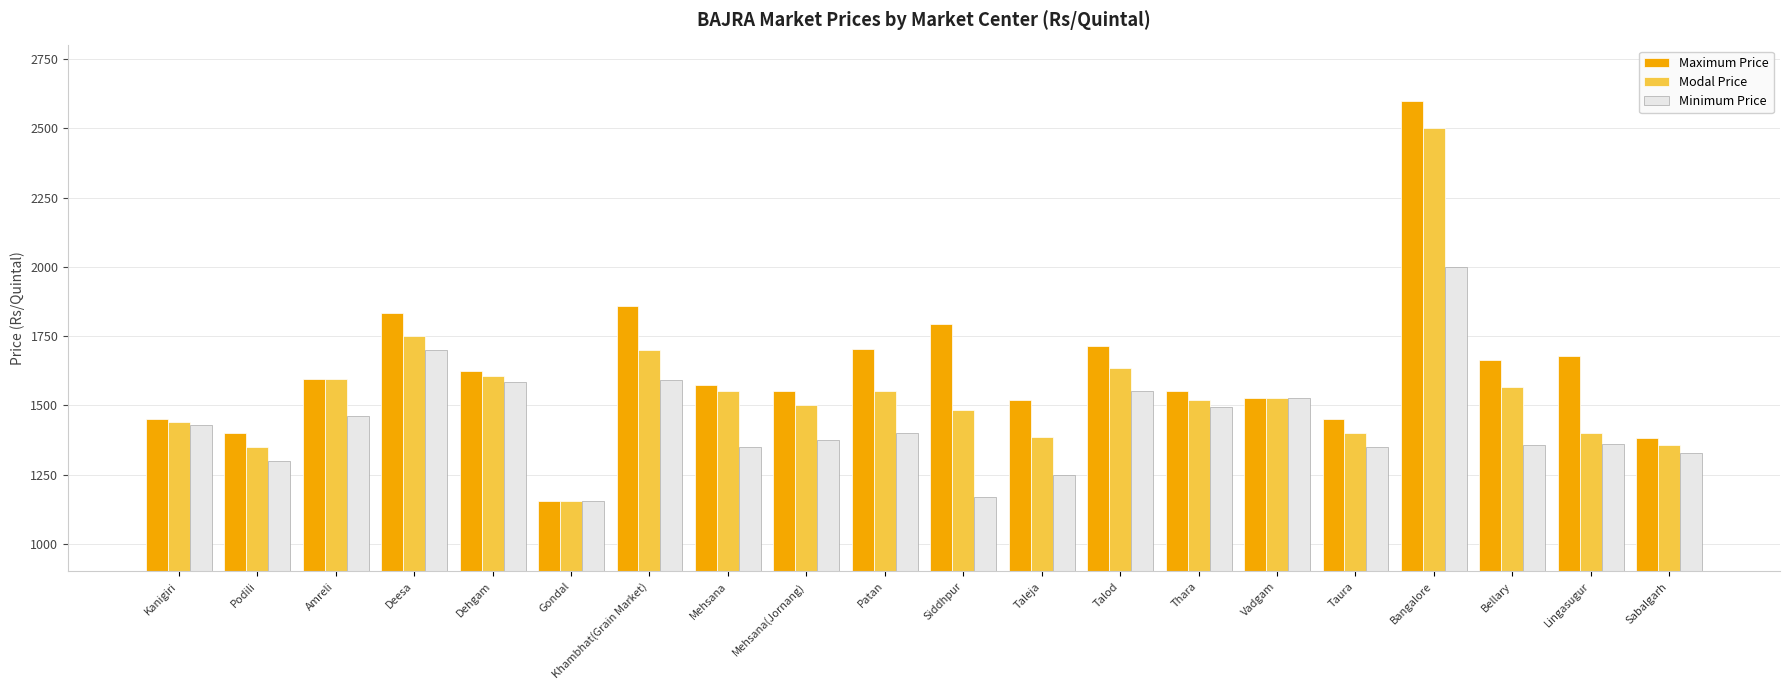

What is the difference between the Minimum Price values at Kanigiri and Bellary?

73